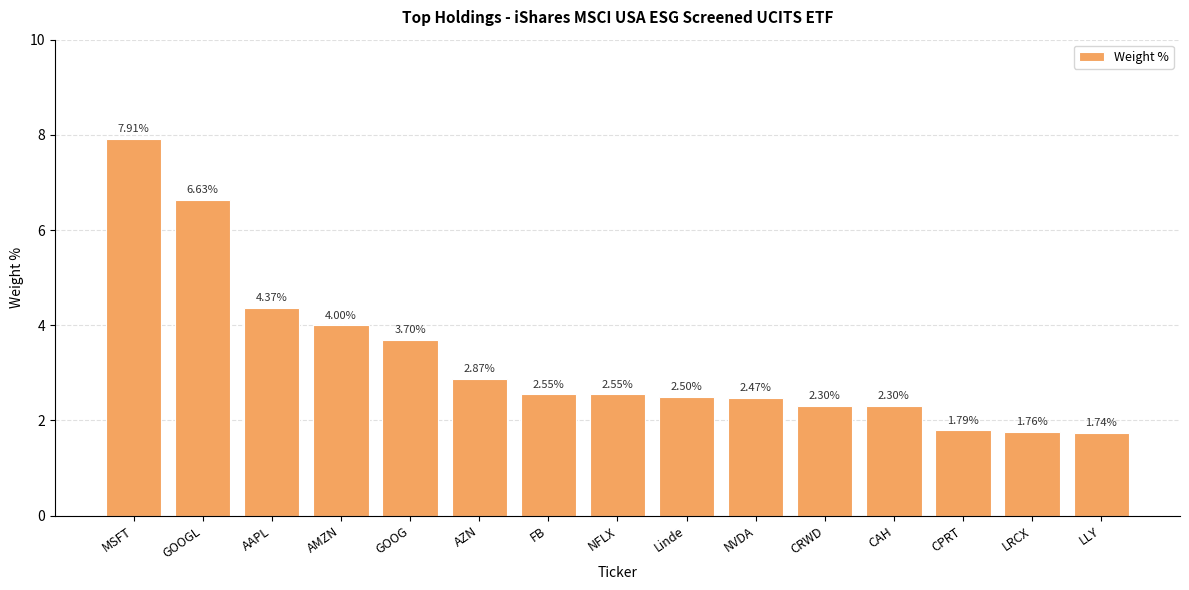

At which label is the value closest to 4?

AMZN